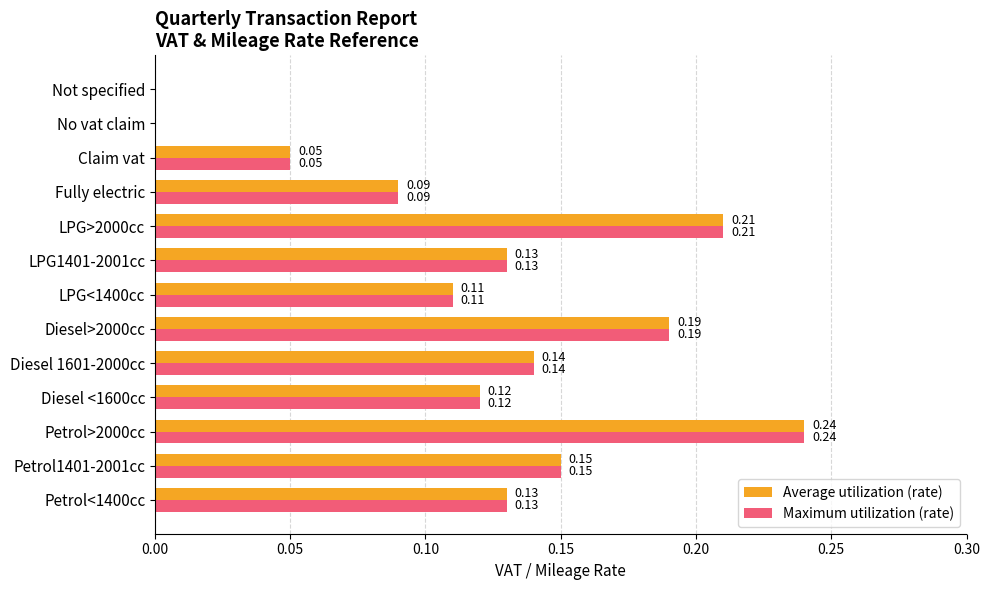

What is the total value across all series at LPG>2000cc?

0.4